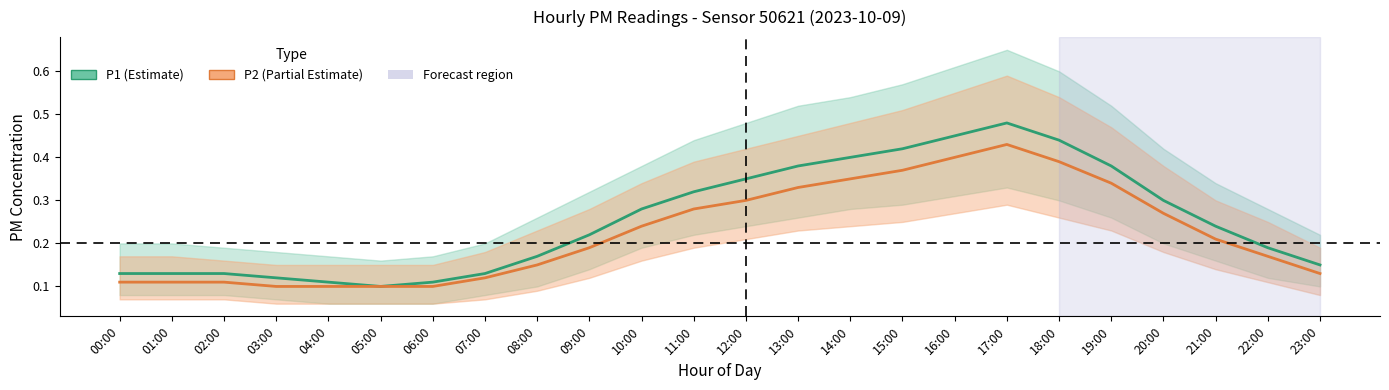

What is the average value of the P1 (Estimate) series?

0.3